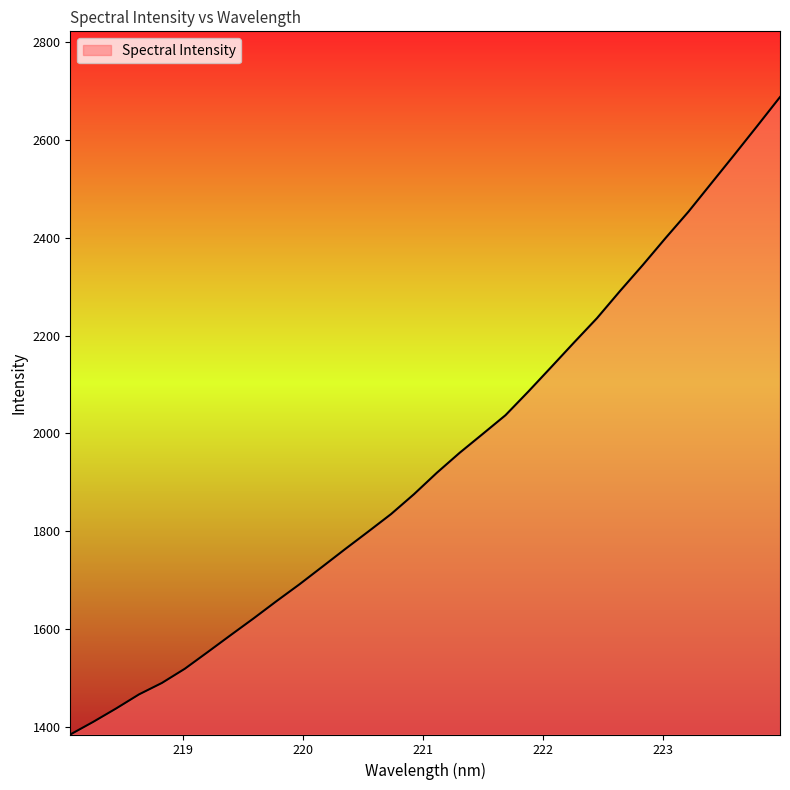

What is the difference between the maximum and minimum values?

1303.5